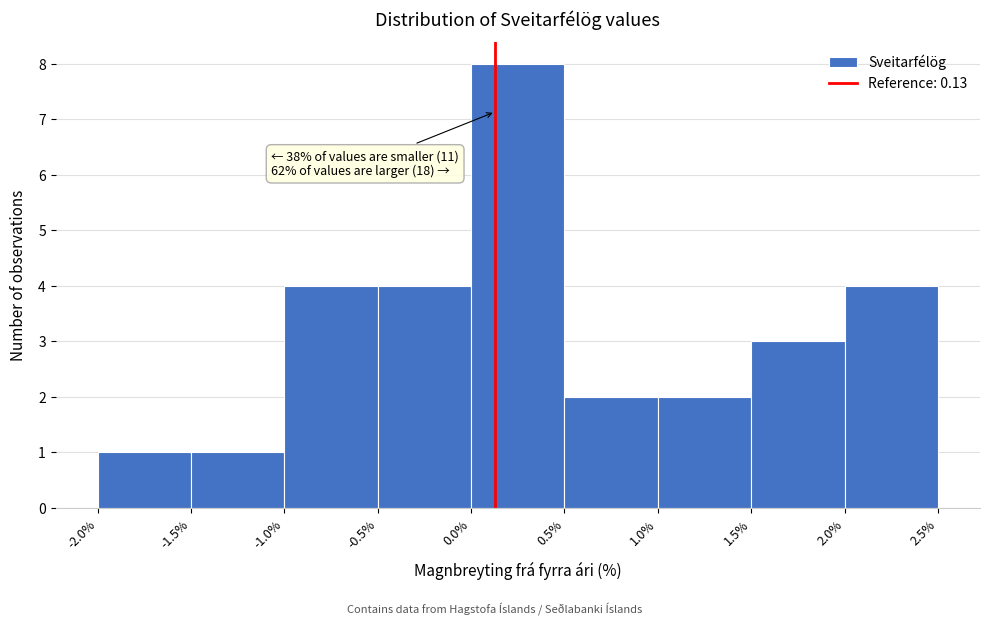

Which range on the x-axis has the tallest bar?

0.0% to 0.5%